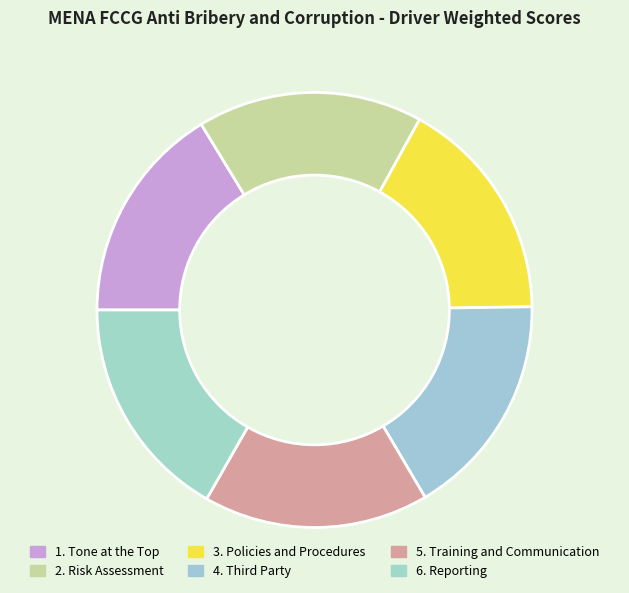

To the nearest percent, what is the average slice percentage?

17%